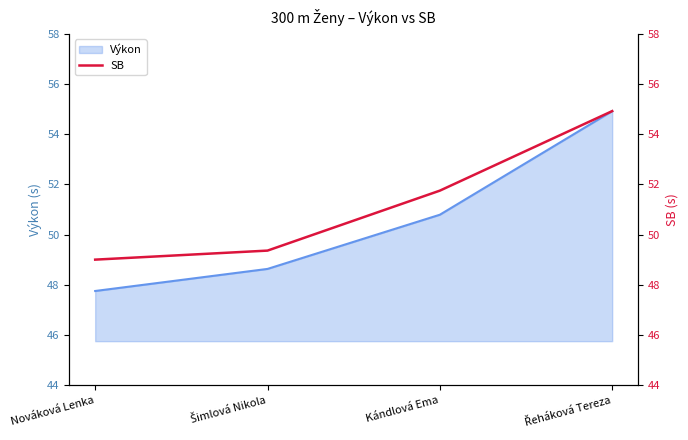

True or false: the data shows 32.0 at Šimlová Nikola.

False